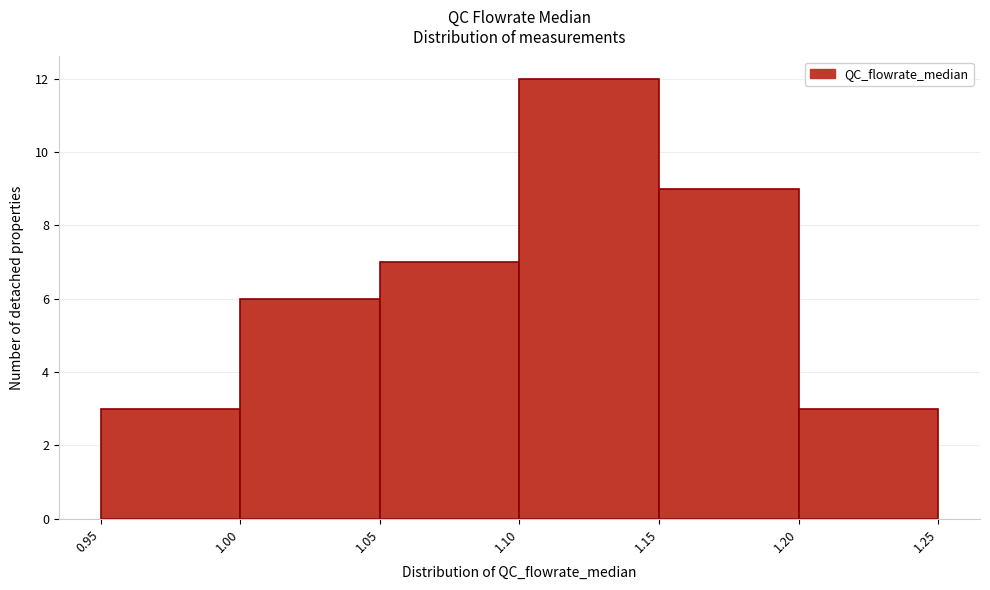

Over which range of the x-axis is the bar tallest?

1.10 to 1.15